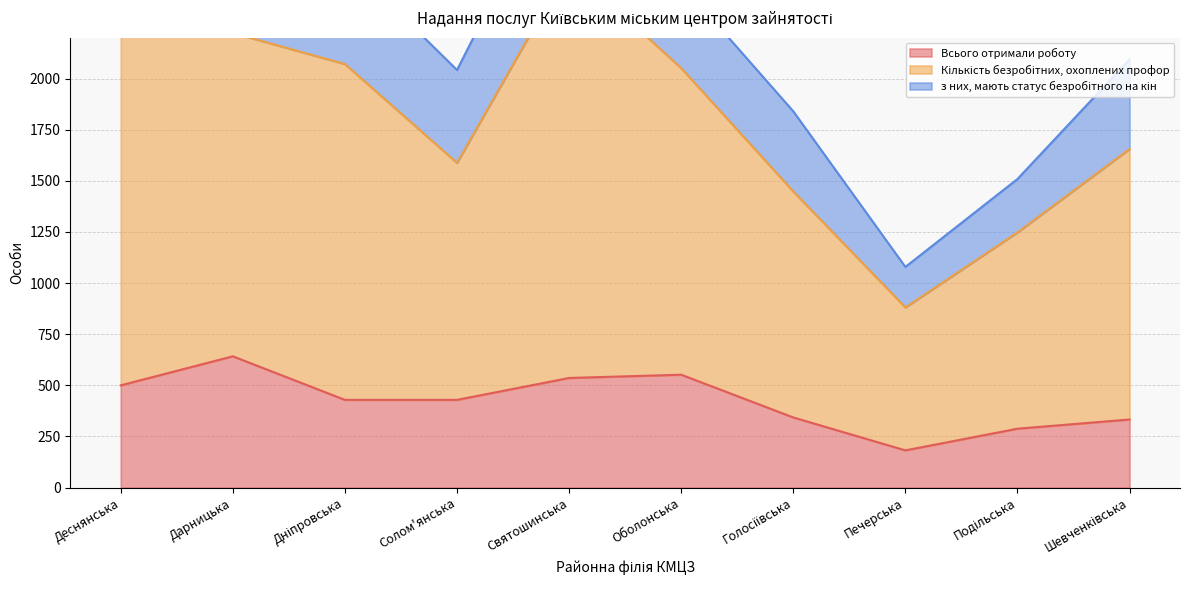

At which category does Кількість безробітних, охоплених профор reach its first local peak?

Святошинська